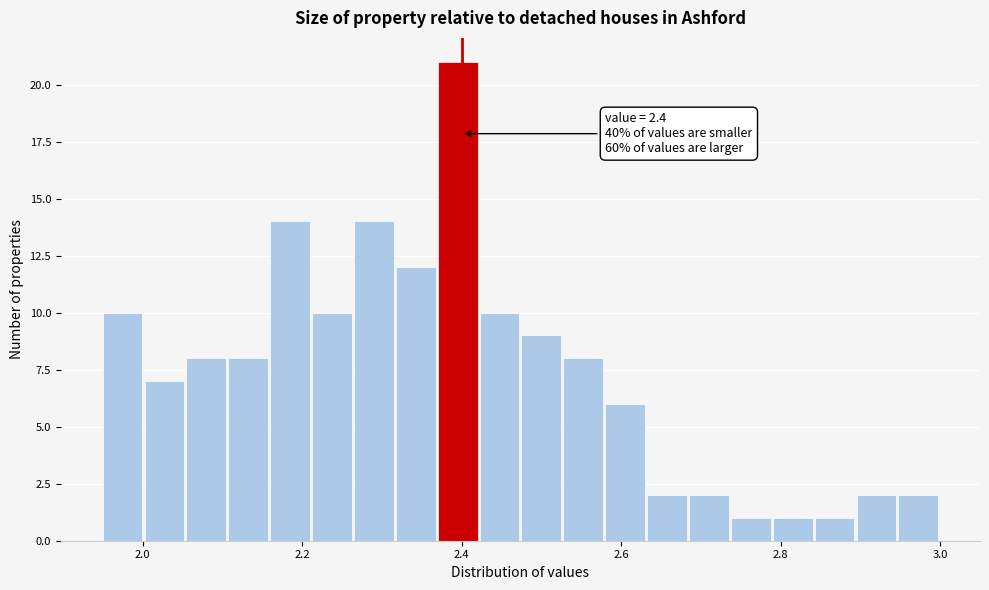

Read against the x-axis, roughly where is the centre of the tallest bar?

2.40